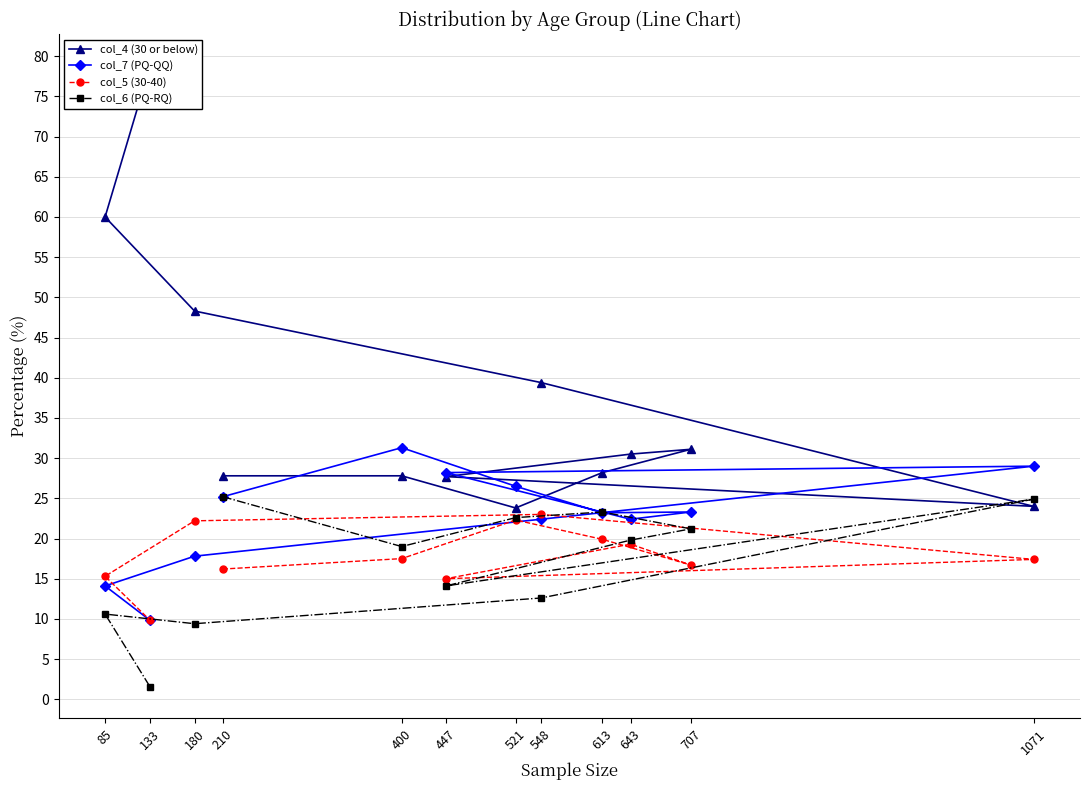

True or false: col_7 (PQ-QQ) has more than 2 interior local peaks.

True